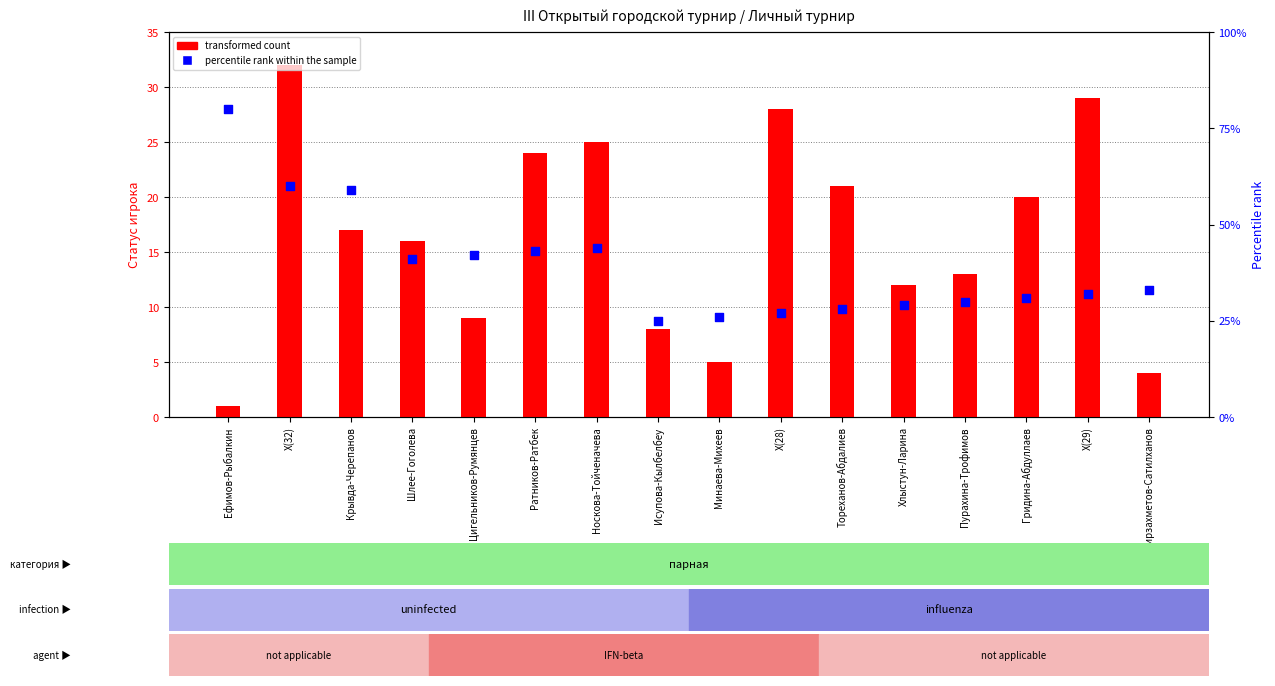

Which series has the widest spread of Y values?

percentile rank within the sample